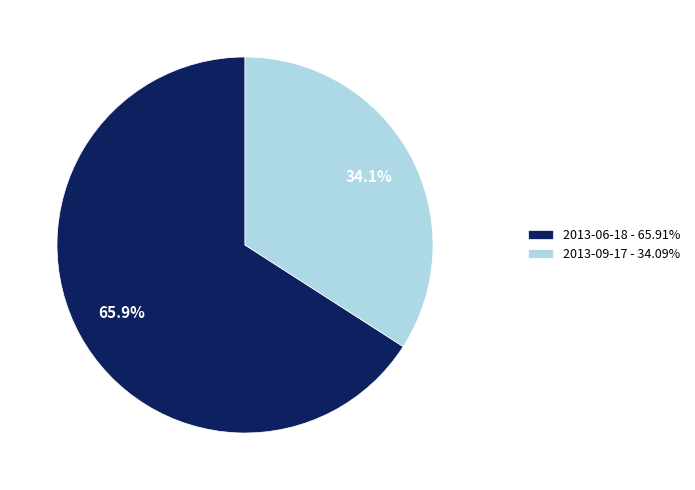

To the nearest percent, what percentage of the pie is 2013-09-17?

34%